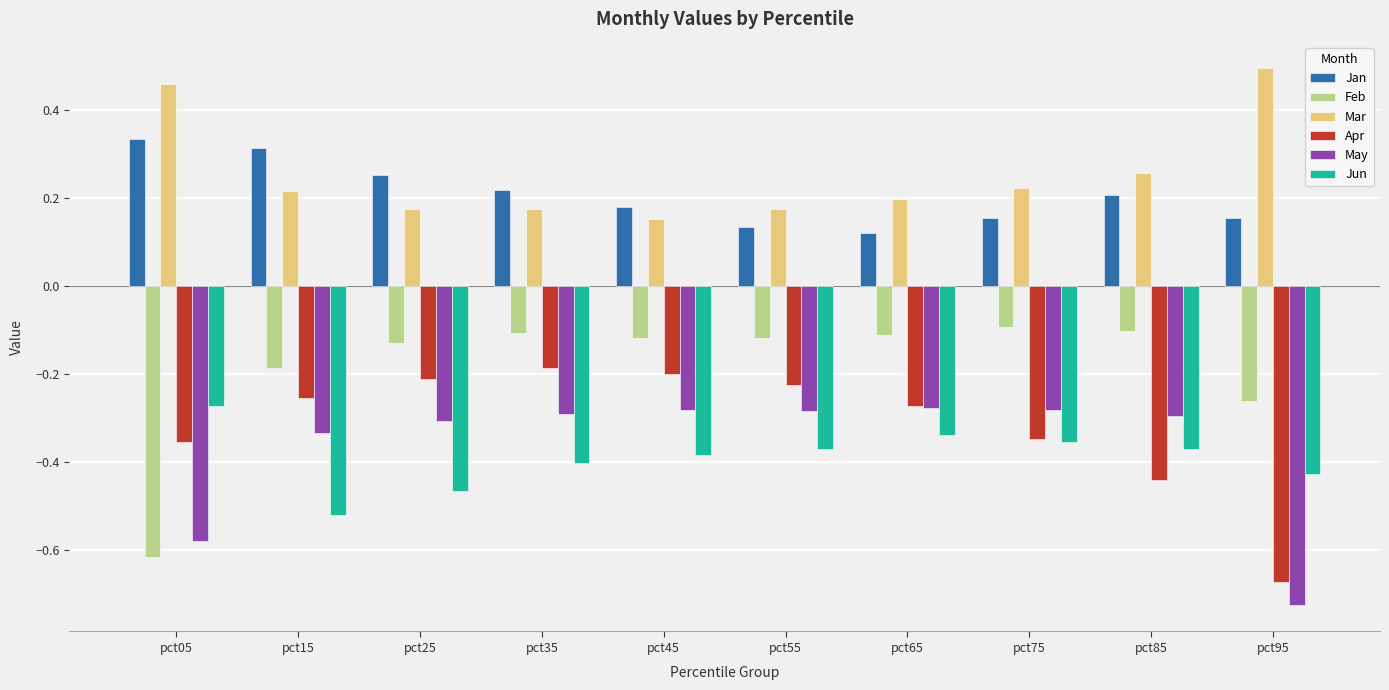

Between pct25 and pct85, which series saw the biggest shift?

Apr